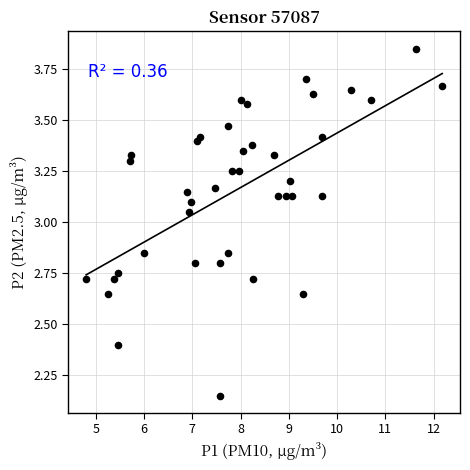

What is the range of Y values (max minus min)?

1.7